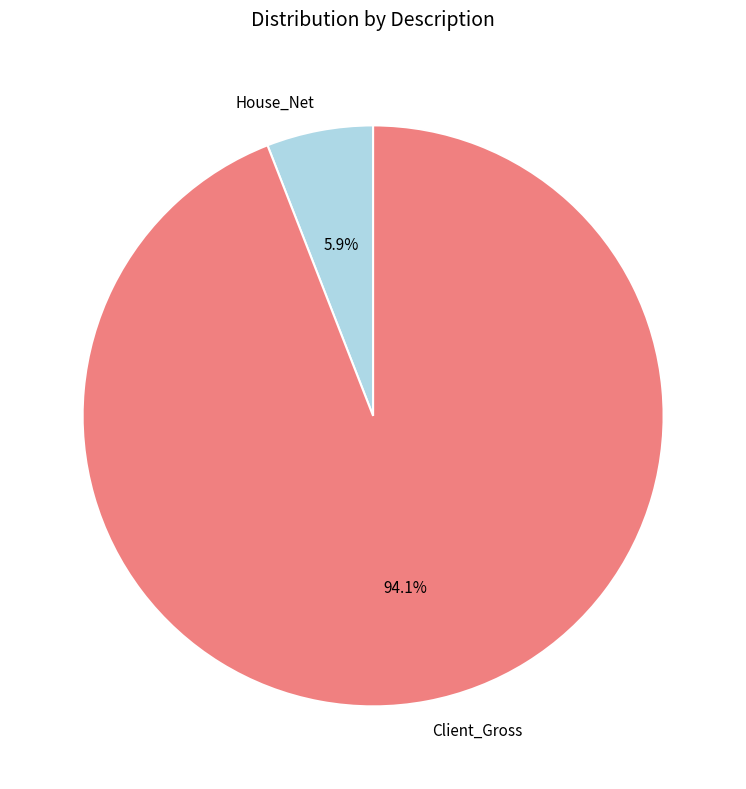

What percentage is NOT represented by Client_Gross?

5.9%